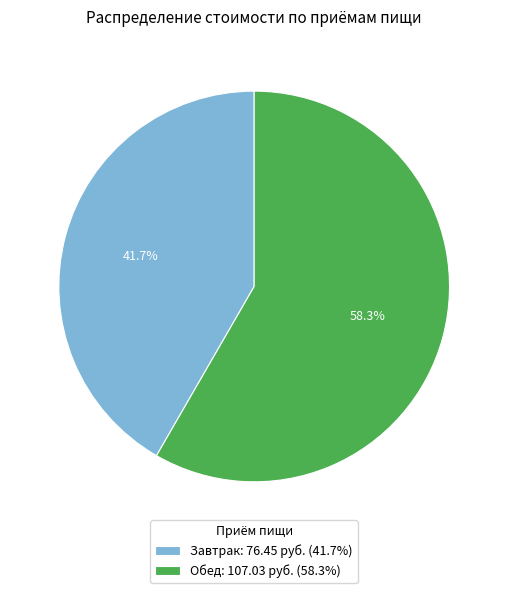

To the nearest percent, what is the combined percentage of Обед and Завтрак?

100%